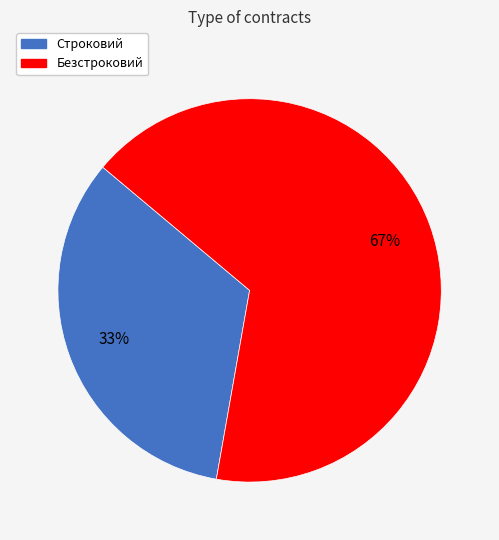

To the nearest percent, what portion does Безстроковий represent?

67%